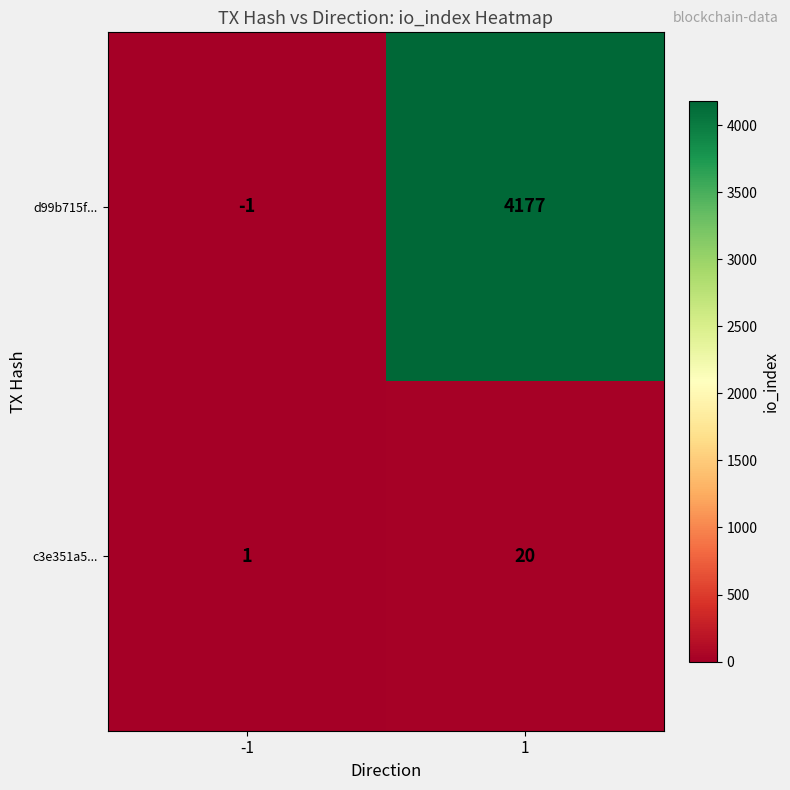

List the series in order of their overall mean, lowest first.

c3e351a5..., d99b715f...